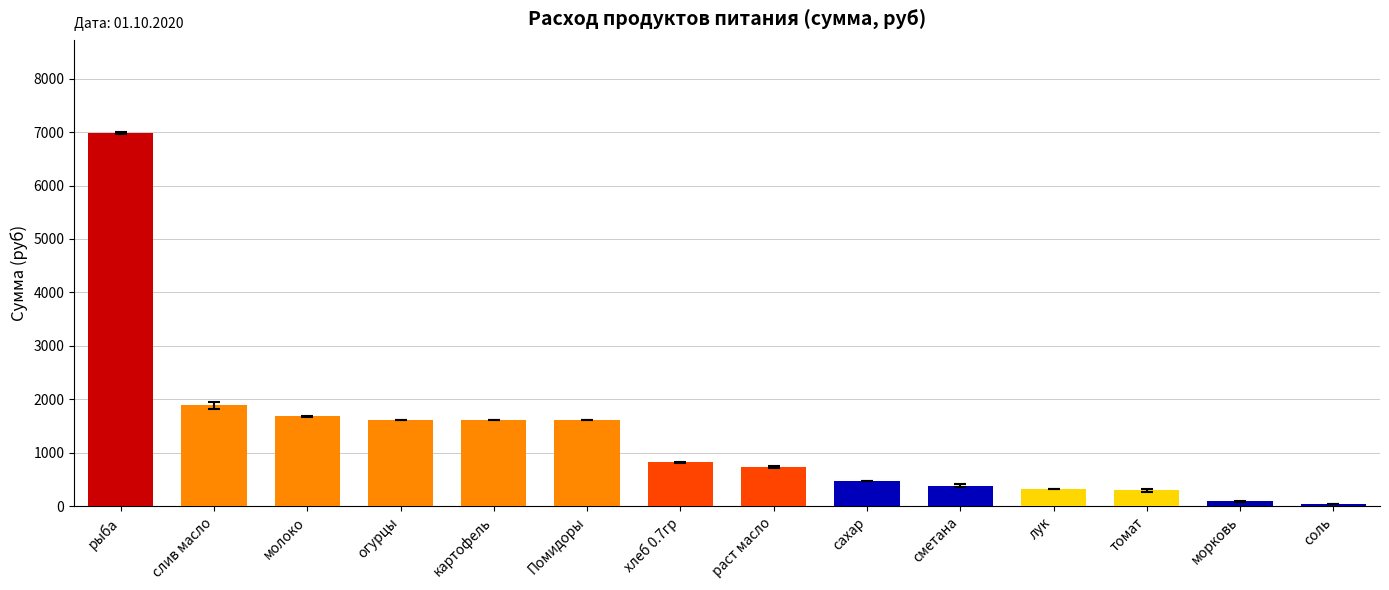

The chart shows a value of 1682.6 at молоко. True or false?

True